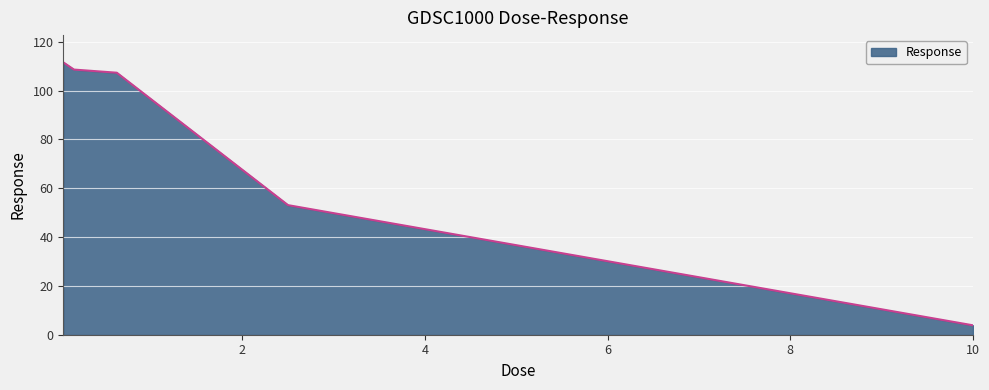

True or false: the data has more than 2 interior local peaks.

False